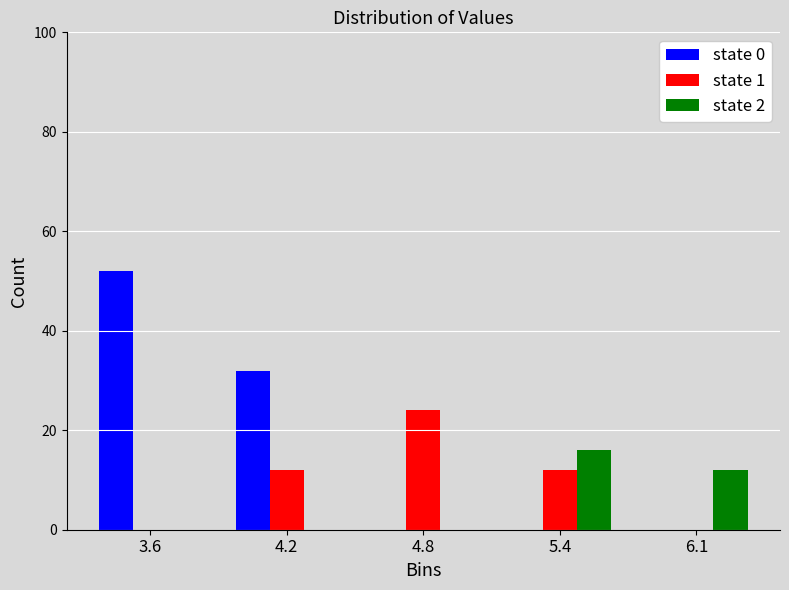

Reading left to right, transcribe all the data shown in this chart.

state 0: 3.6=52	4.2=32	4.8=0	5.4=0	6.1=0
state 1: 3.6=0	4.2=12	4.8=24	5.4=12	6.1=0
state 2: 3.6=0	4.2=0	4.8=0	5.4=16	6.1=12